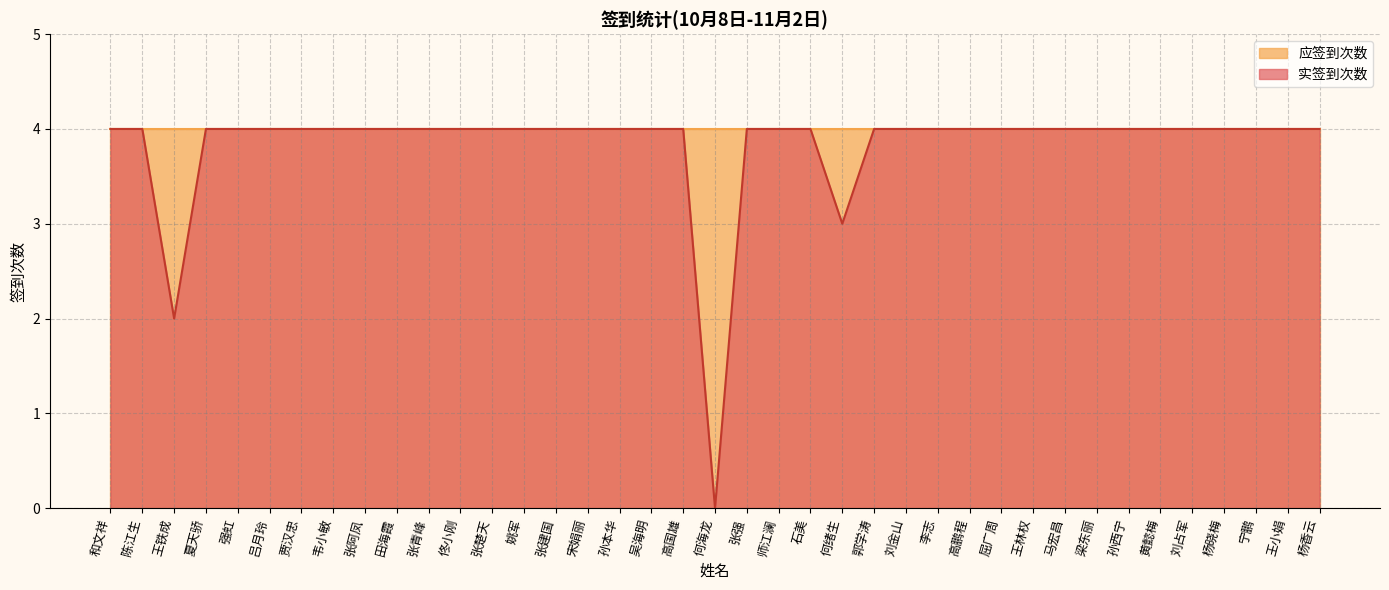

What value does the data have at 刘占军?

4